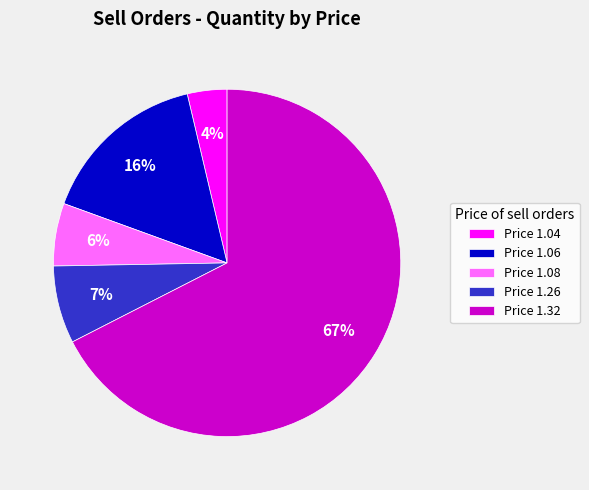

True or false: Price 1.08 accounts for 6% of the total.

True